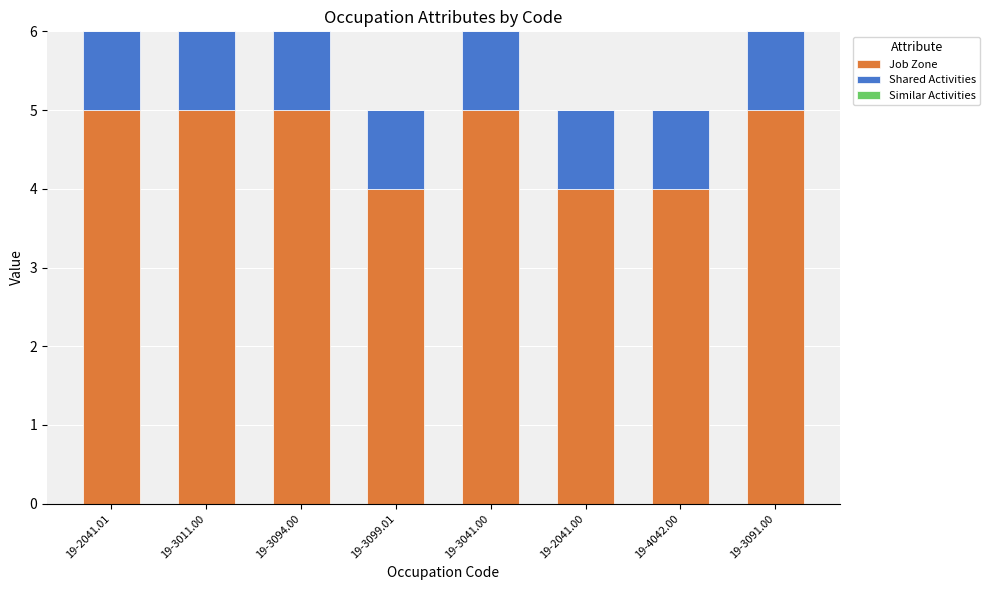

What is the lowest value of the Job Zone series?

4